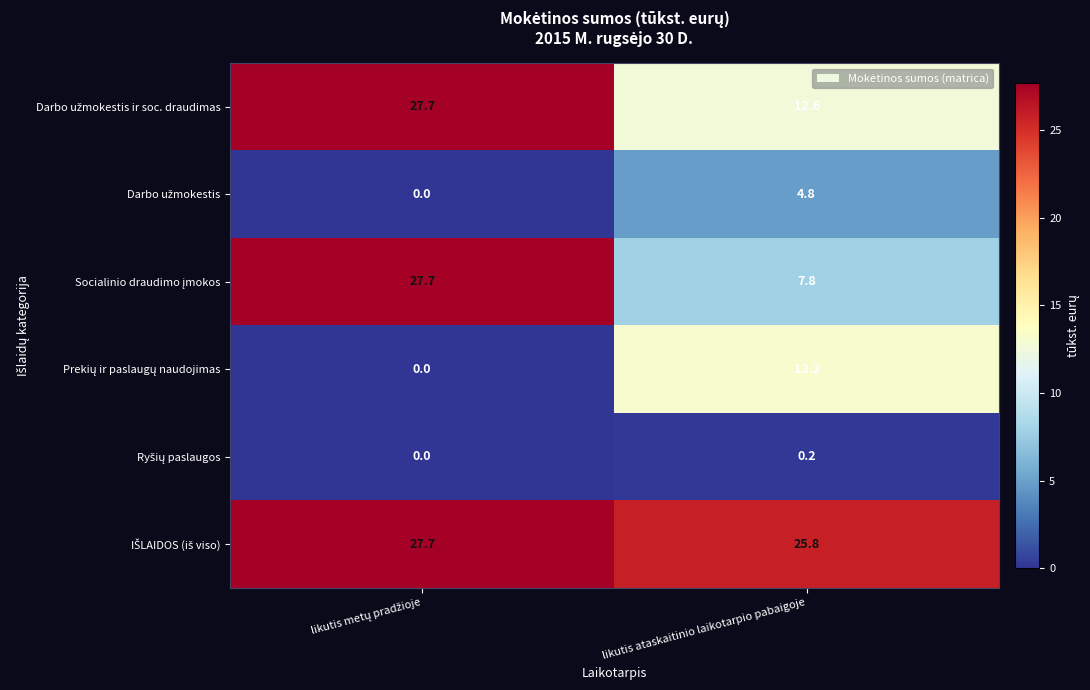

How many data points does each series have?

2